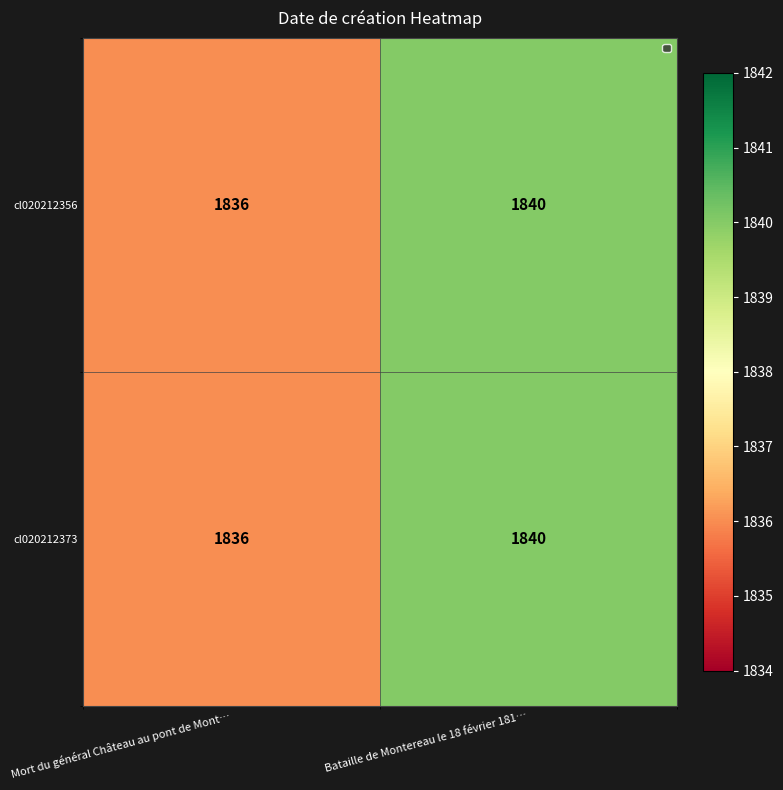

The cl020212373 series shows 1840 at Bataille de Montereau le 18 février 181…. True or false?

True